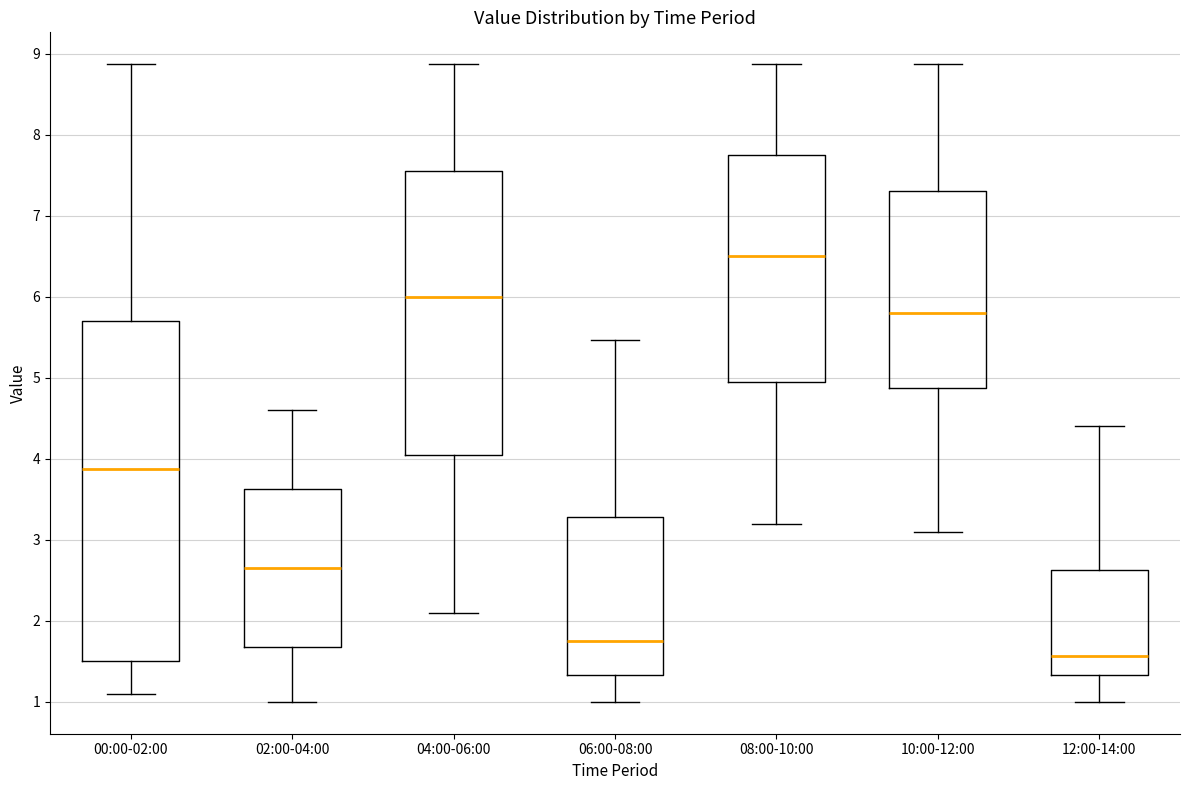

Comparing the boxes themselves (not the whiskers), which one is the tallest?

00:00-02:00